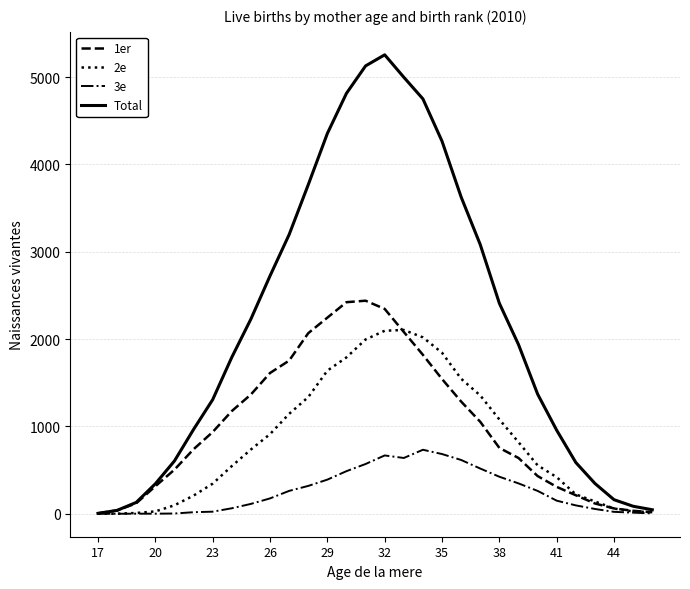

Which series has the largest total across all categories?

Total